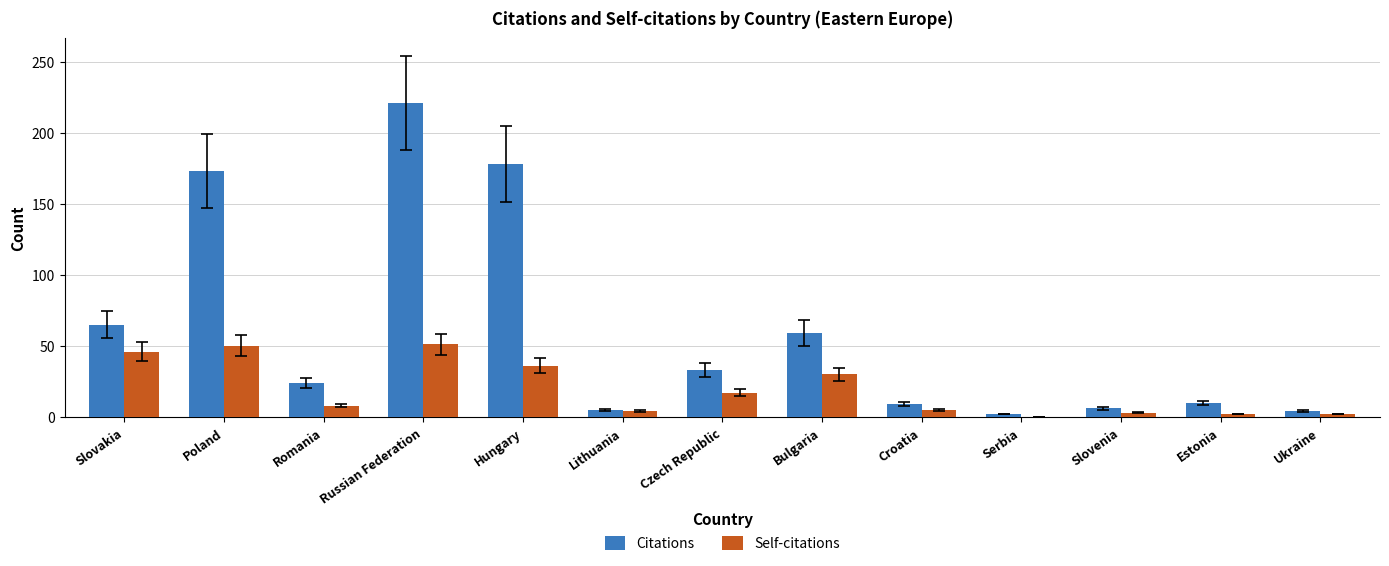

True or false: Citations has a value of 10 at Estonia.

True